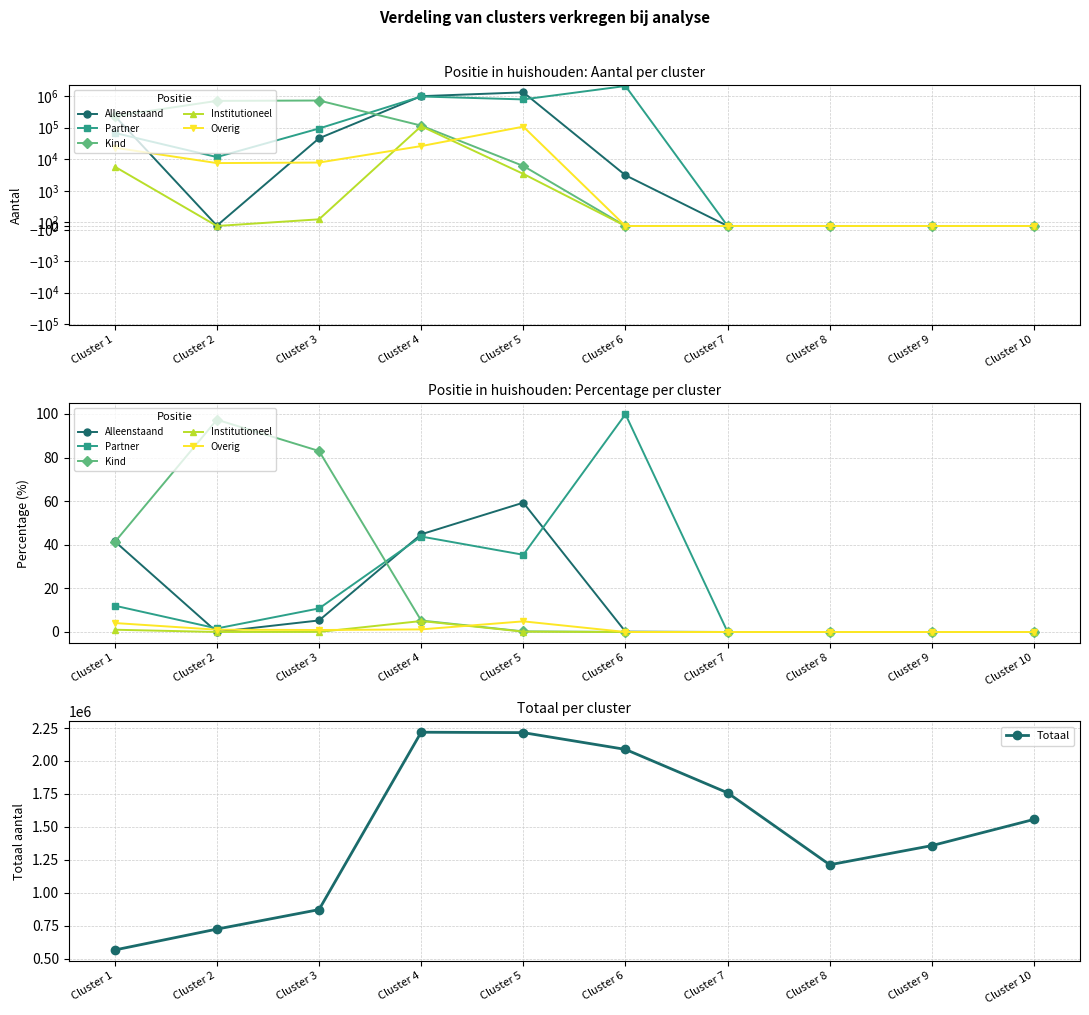

The Overig series shows 4.9 at Cluster 5. True or false?

True